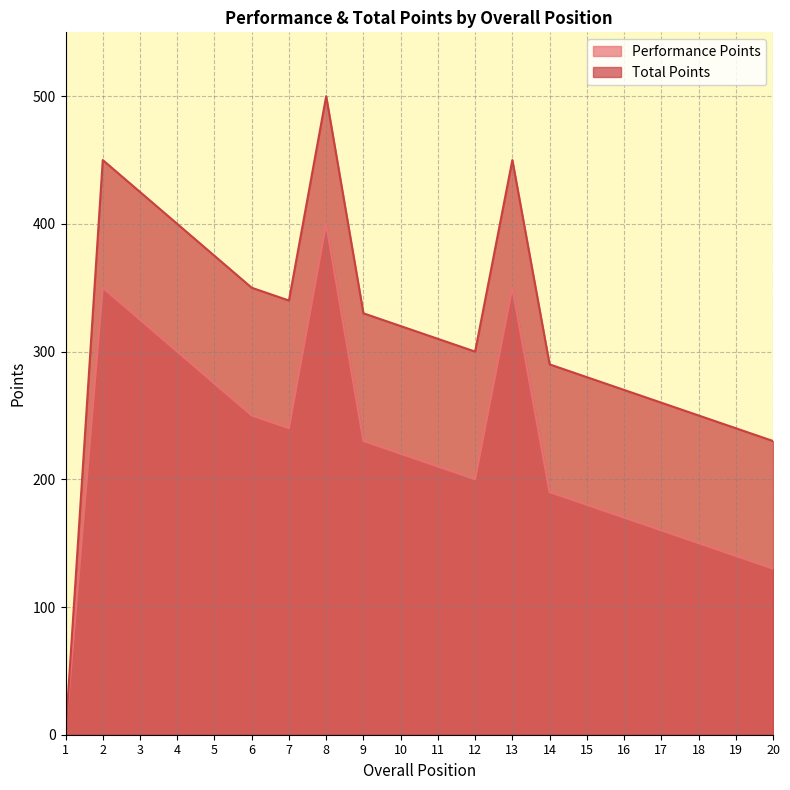

Reading left to right, transcribe all the data shown in this chart.

Performance Points: 1=0	2=350	3=325	4=300	5=275	6=250	7=240	8=400	9=230	10=220	11=210	12=200	13=350	14=190	15=180	16=170	17=160	18=150	19=140	20=130
Total Points: 1=0	2=450	3=425	4=400	5=375	6=350	7=340	8=500	9=330	10=320	11=310	12=300	13=450	14=290	15=280	16=270	17=260	18=250	19=240	20=230